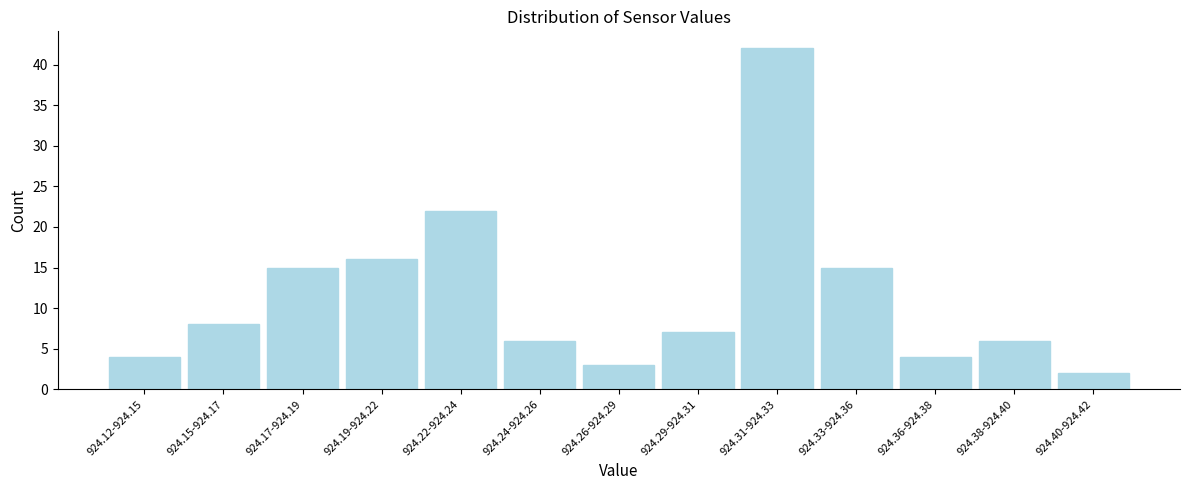

Reading left to right, transcribe all the data shown in this chart.

924.12-924.15=4	924.15-924.17=8	924.17-924.19=15	924.19-924.22=16	924.22-924.24=22	924.24-924.26=6	924.26-924.29=3	924.29-924.31=7	924.31-924.33=42	924.33-924.36=15	924.36-924.38=4	924.38-924.40=6	924.40-924.42=2